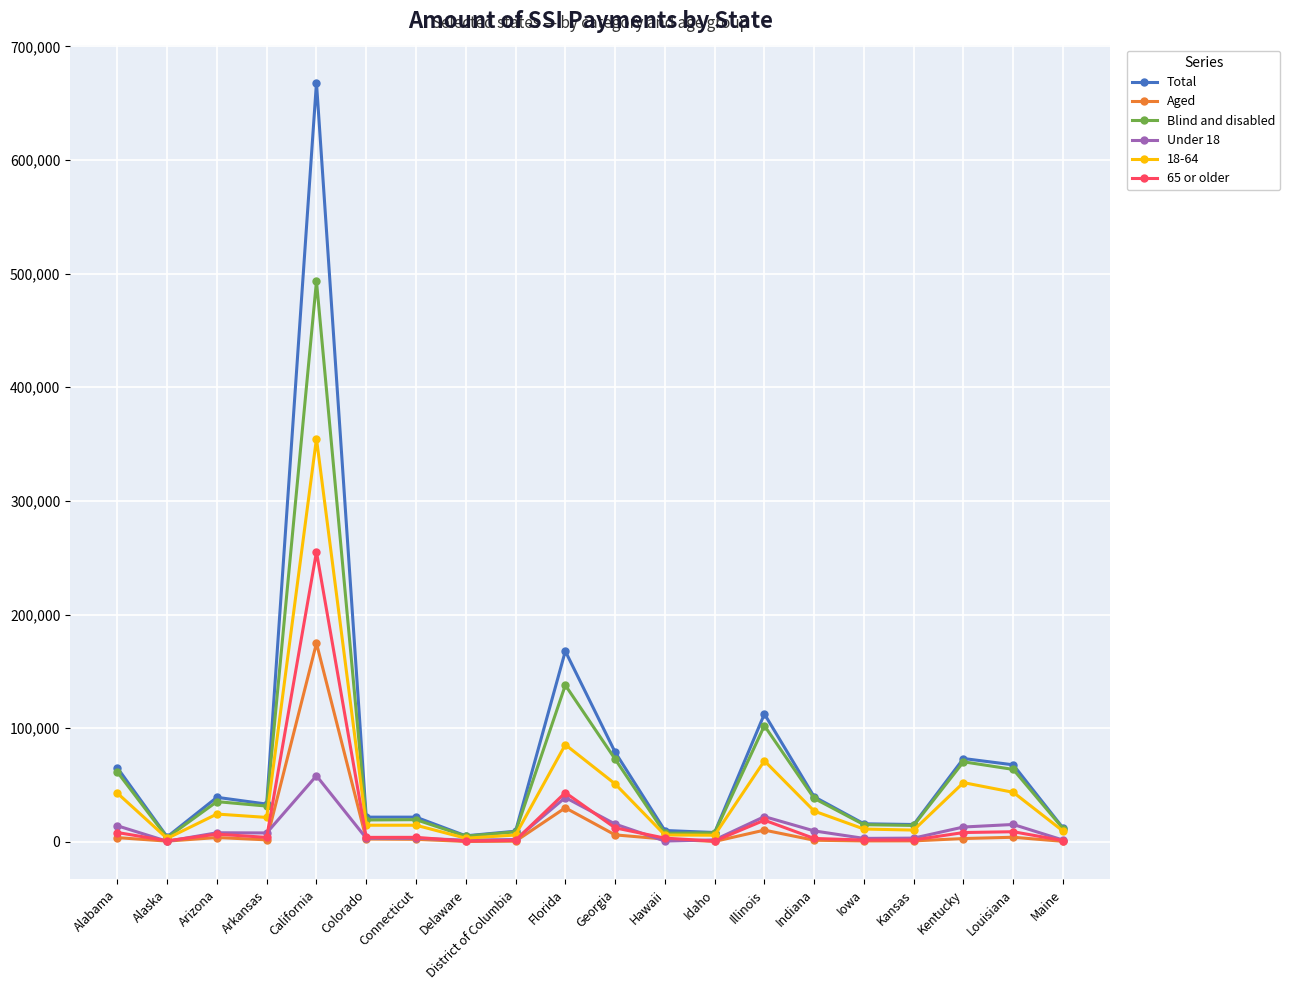

What is the sum of all Aged values?

249772